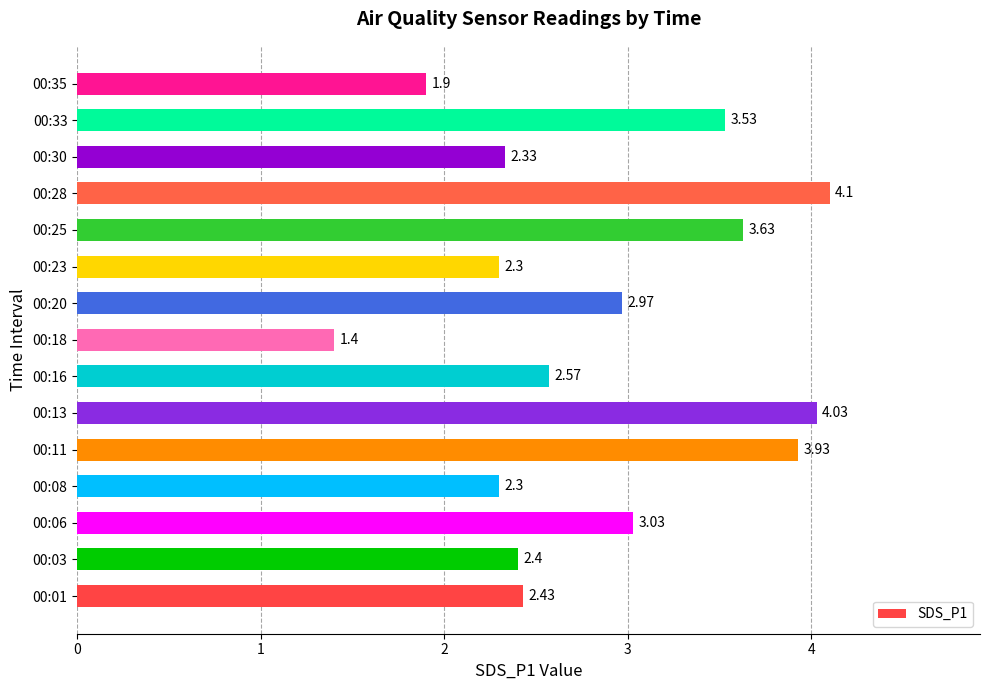

What is the average value?

2.9